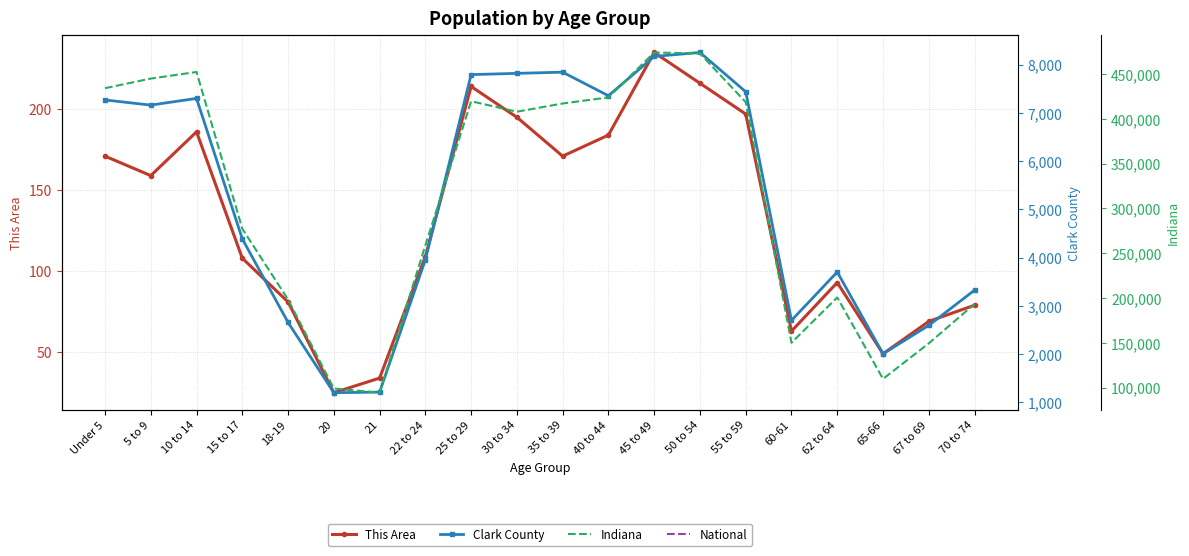

What is the difference between the maximum and minimum values in the Clark County series?

7052